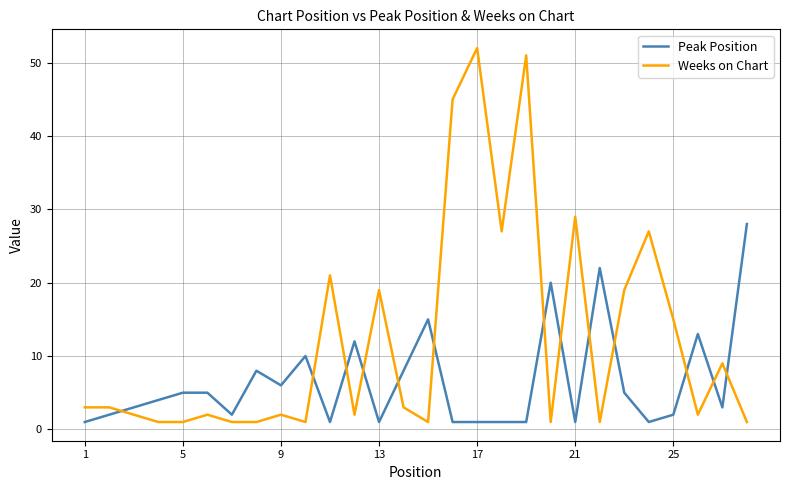

How many intersections are there between Peak Position and Weeks on Chart?

13